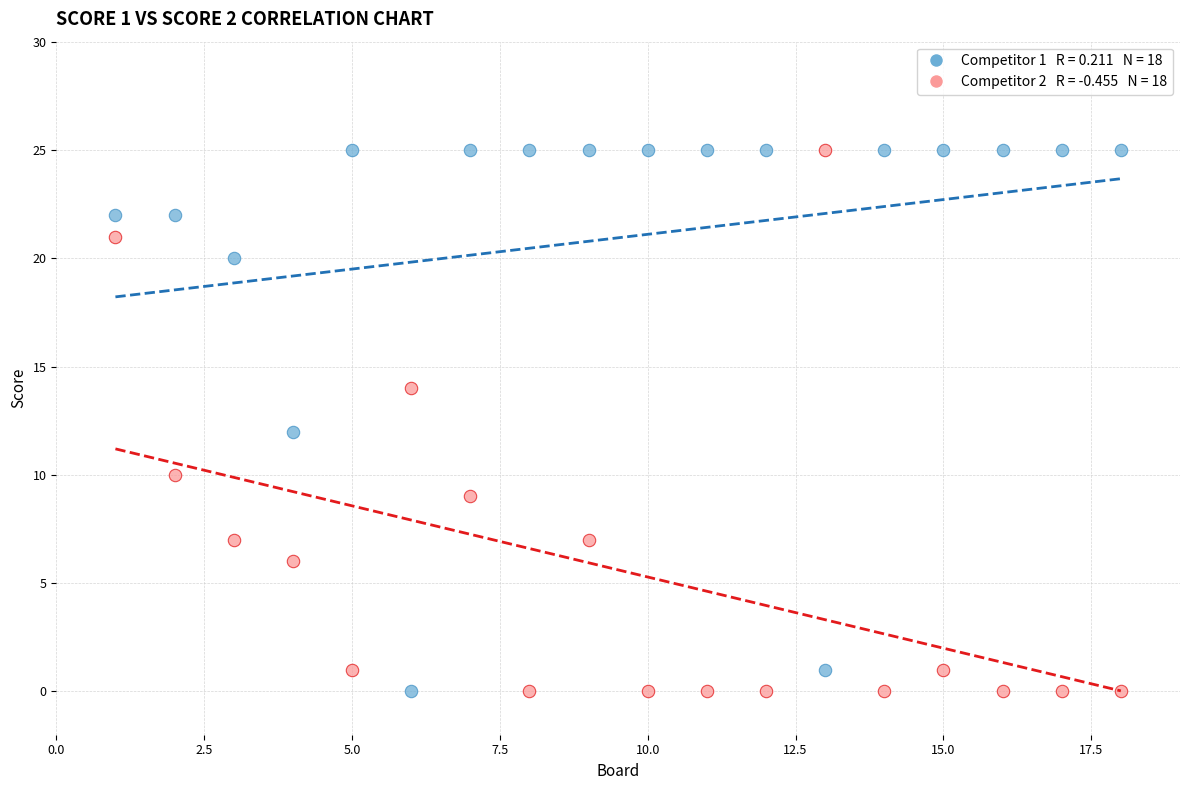

Across all data points, what is the range of Y values (max minus min)?

25